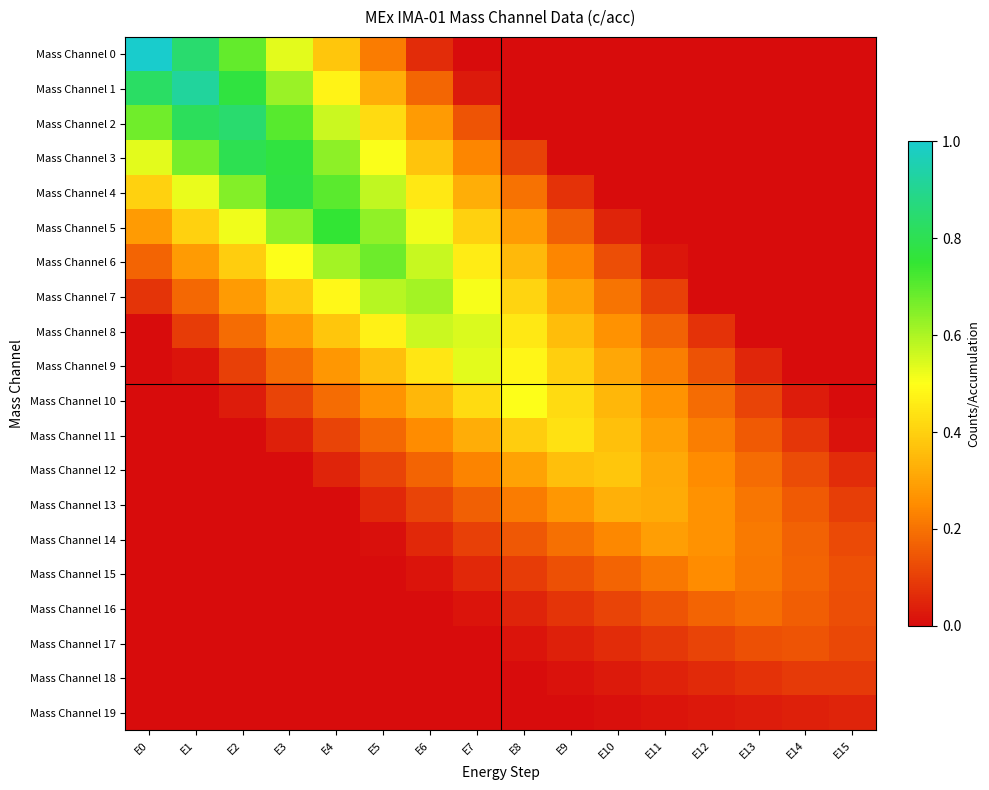

At how many categories does at least one series exceed 0?

16